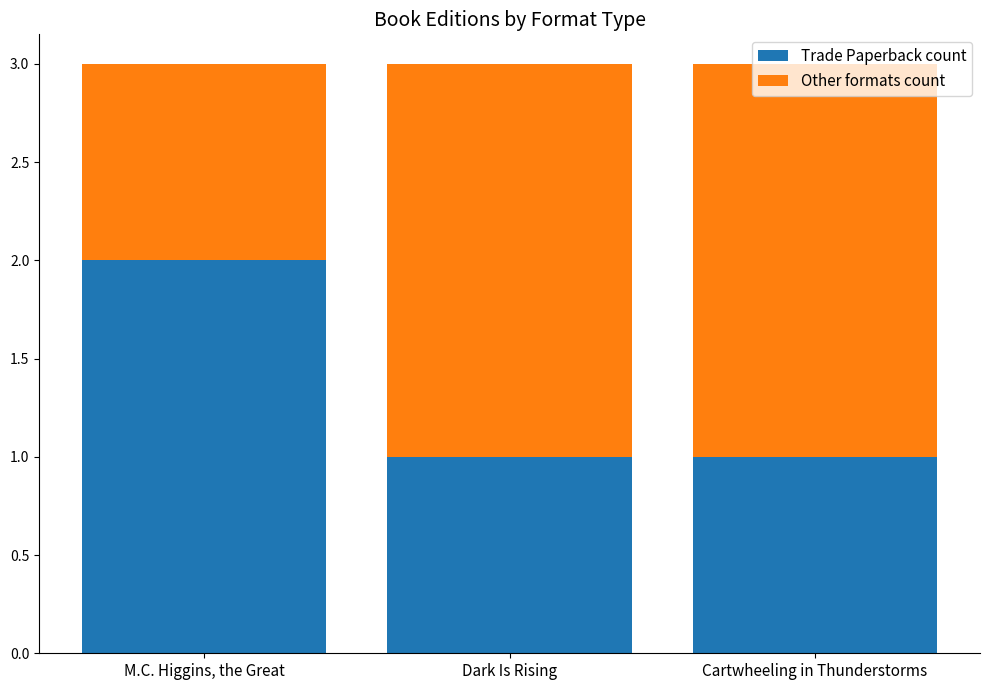

What is the total value across all series at Cartwheeling in Thunderstorms?

3